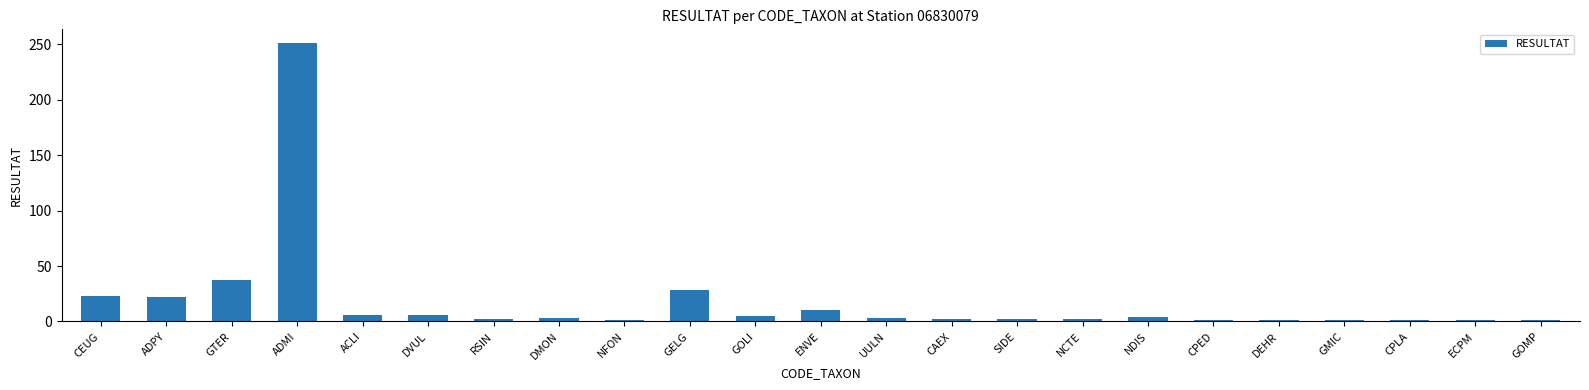

What is the average value?

18